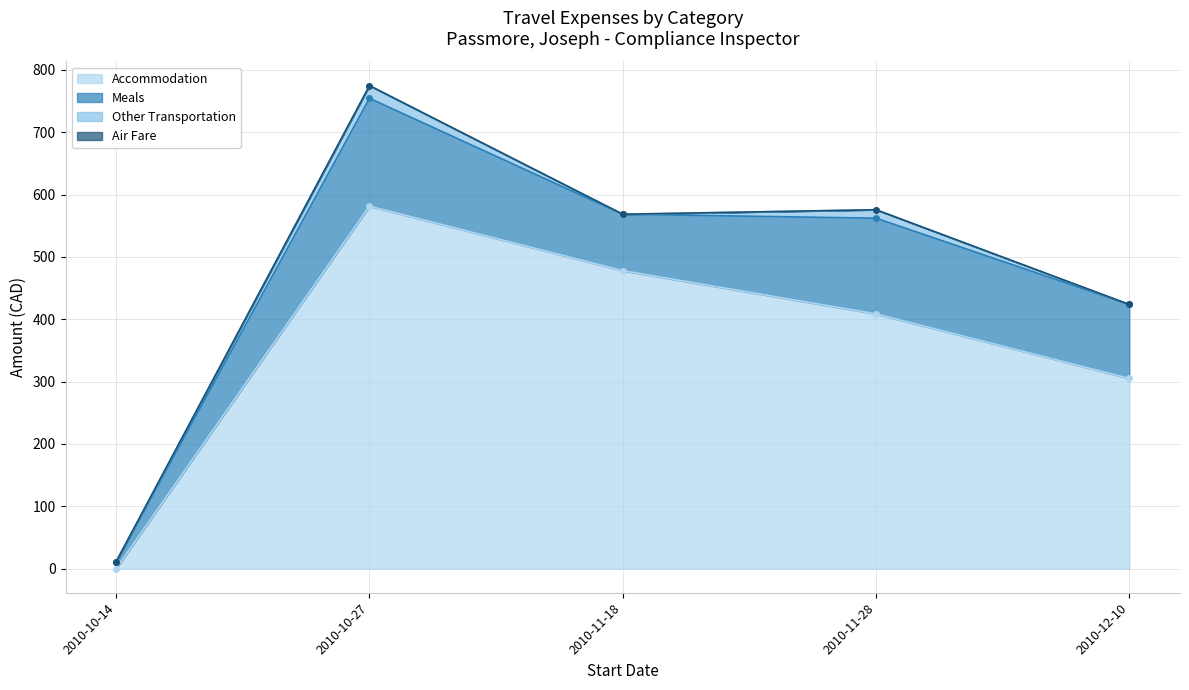

How many lines are shown in the chart?

4